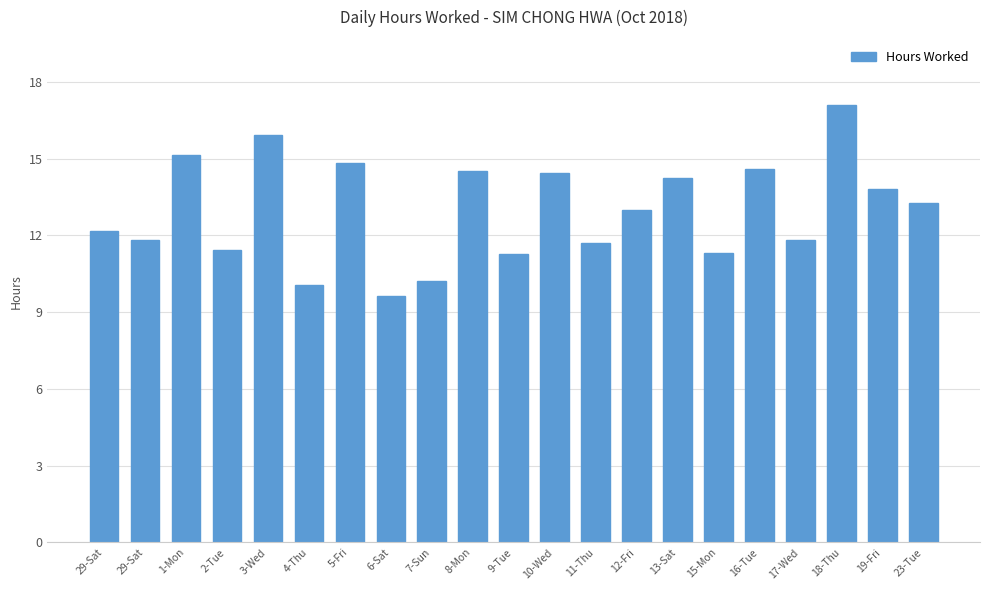

Which category has the highest value across all series?

18-Thu